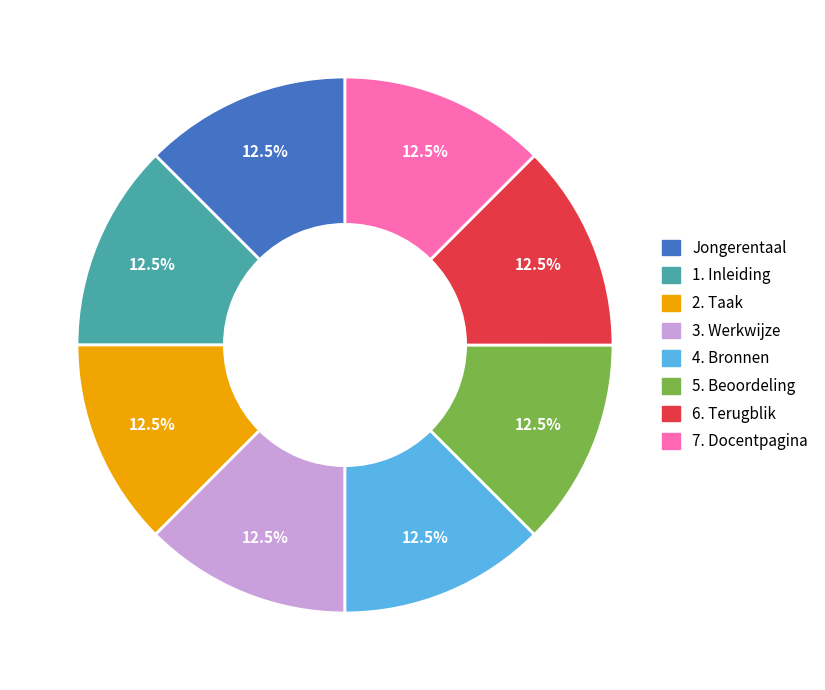

How many segments does this pie chart have?

8